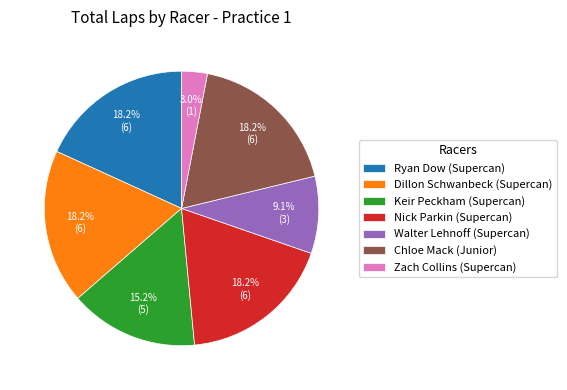

Which has a higher value, Keir Peckham (Supercan) or Walter Lehnoff (Supercan)?

Keir Peckham (Supercan)